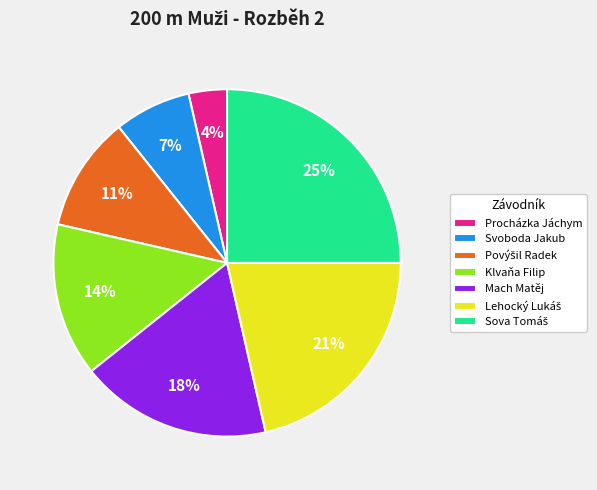

True or false: Klvaňa Filip accounts for 22% of the total.

False